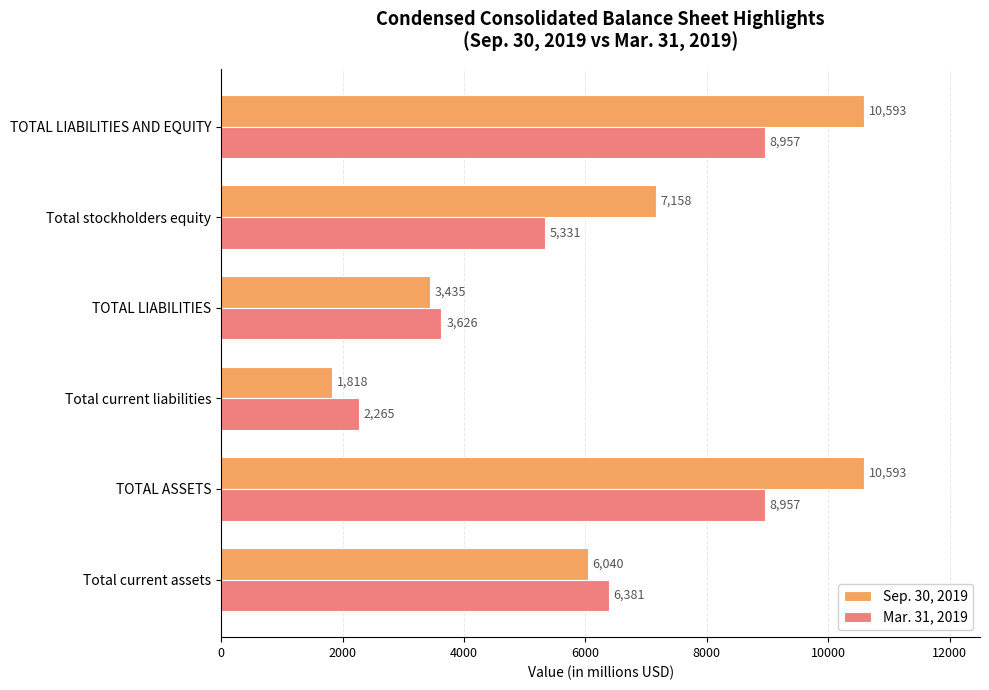

What is the difference between the Sep. 30, 2019 values at Total stockholders equity and TOTAL LIABILITIES AND EQUITY?

3435